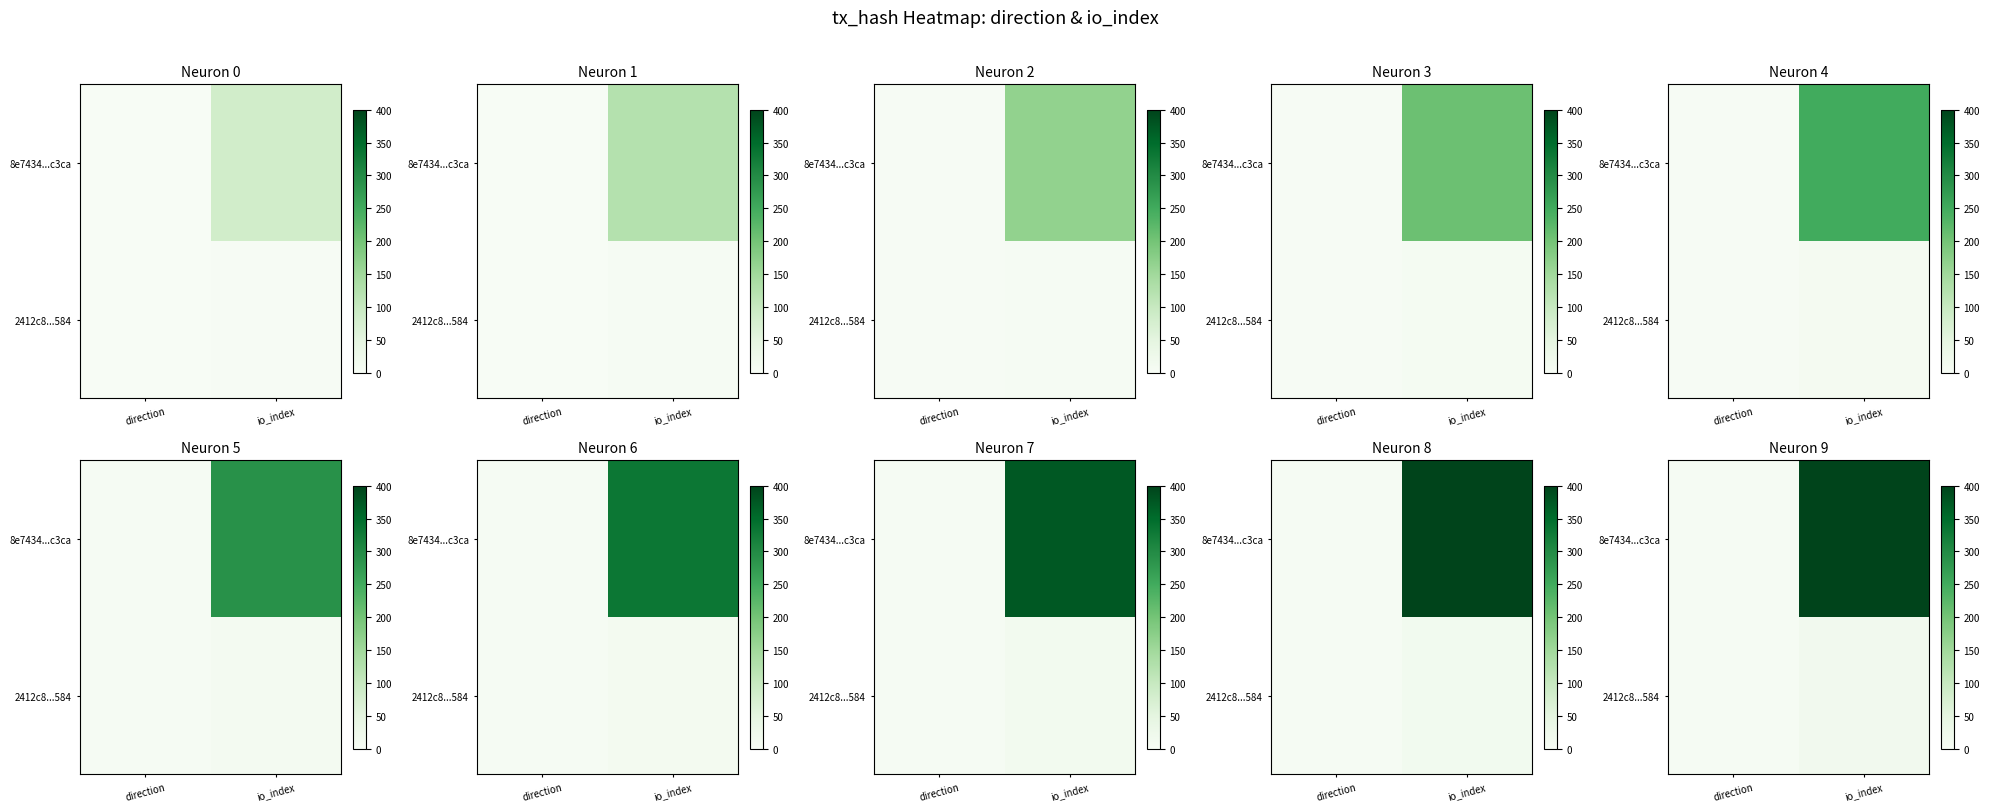

Is the value of 8e7434...c3ca at io_index greater than the value of 2412c8...584 at direction?

Yes